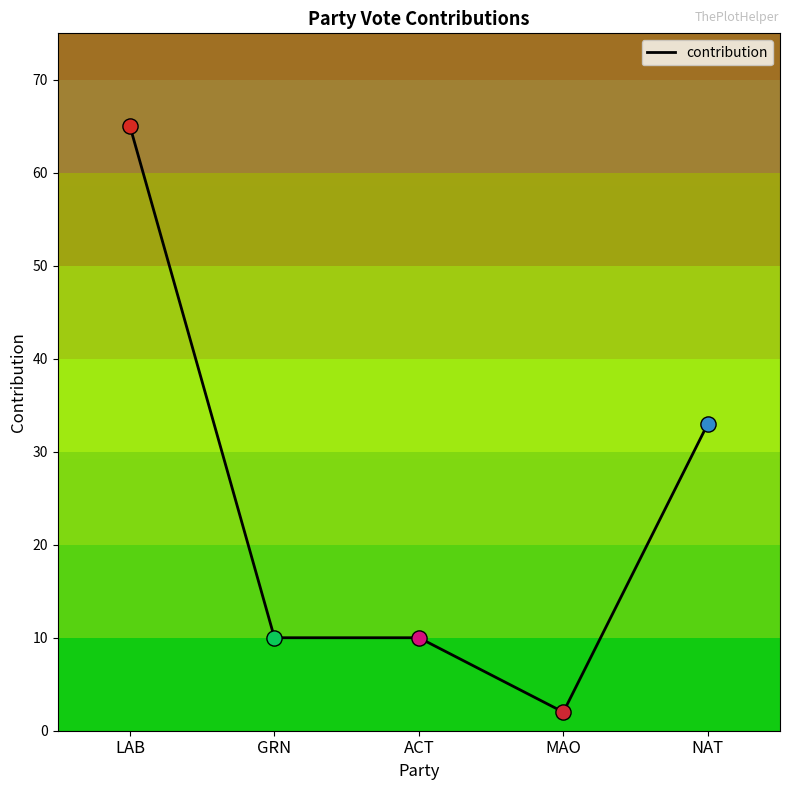

Between GRN and LAB, which is larger?

LAB